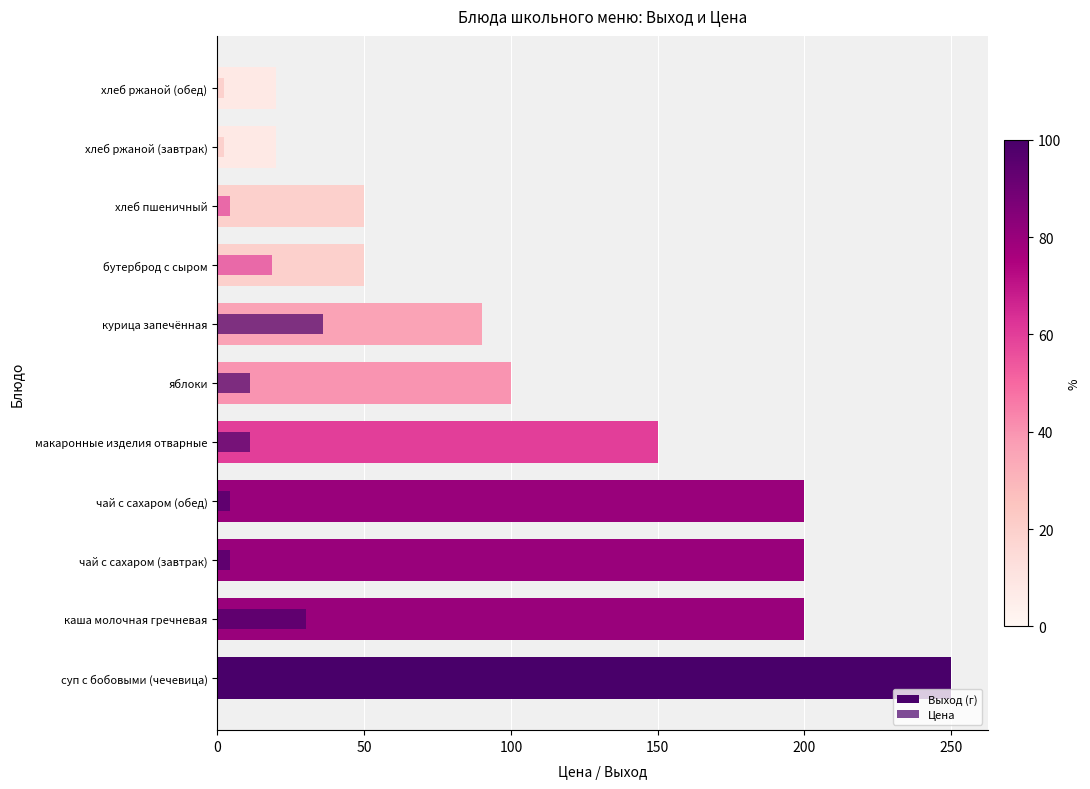

Which series changed the most between 250 and 10?

Выход (г)